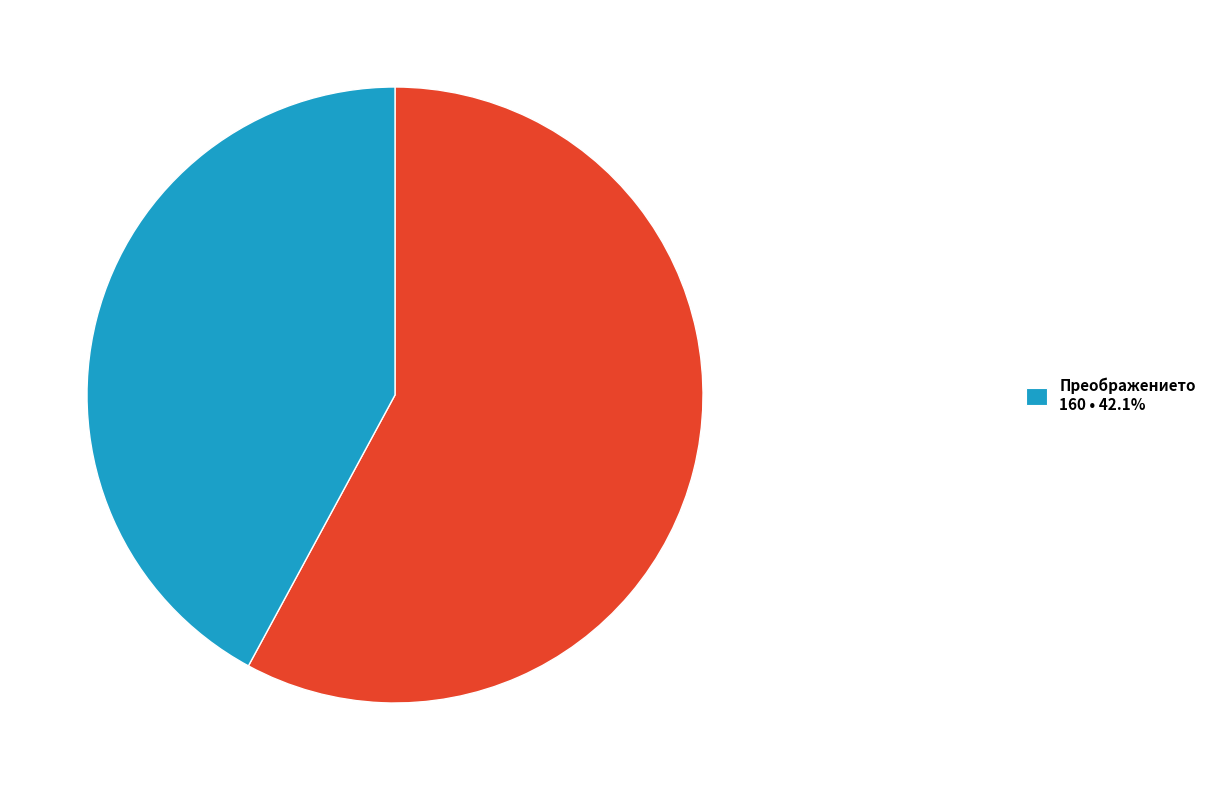

Is there any slice that represents more than half of the pie?

Yes